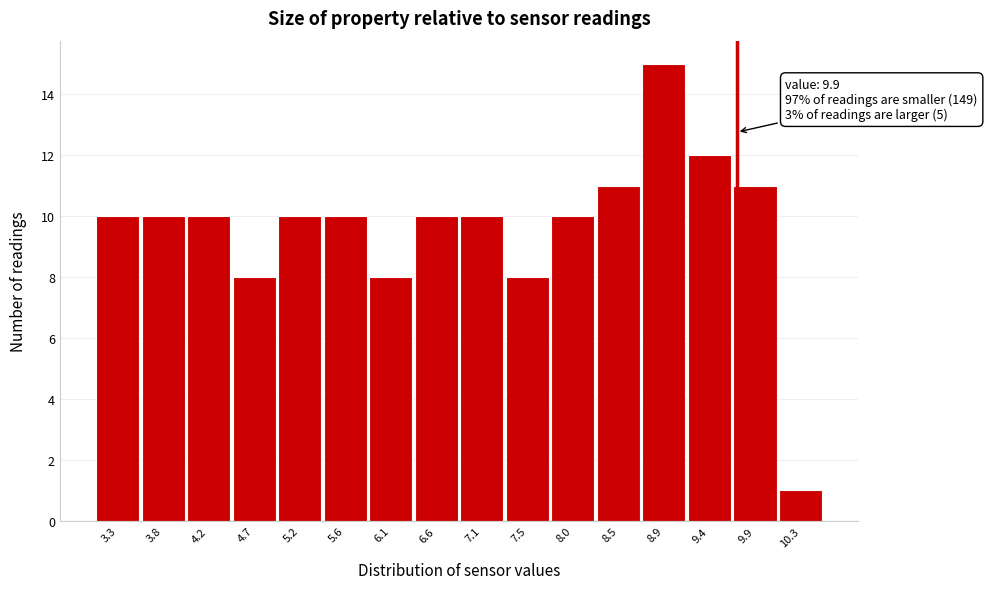

Reading left to right, list all the values displayed in this chart.

3.3=10	3.8=10	4.2=10	4.7=8	5.2=10	5.6=10	6.1=8	6.6=10	7.1=10	7.5=8	8.0=10	8.5=11	8.9=15	9.4=12	9.9=11	10.3=1